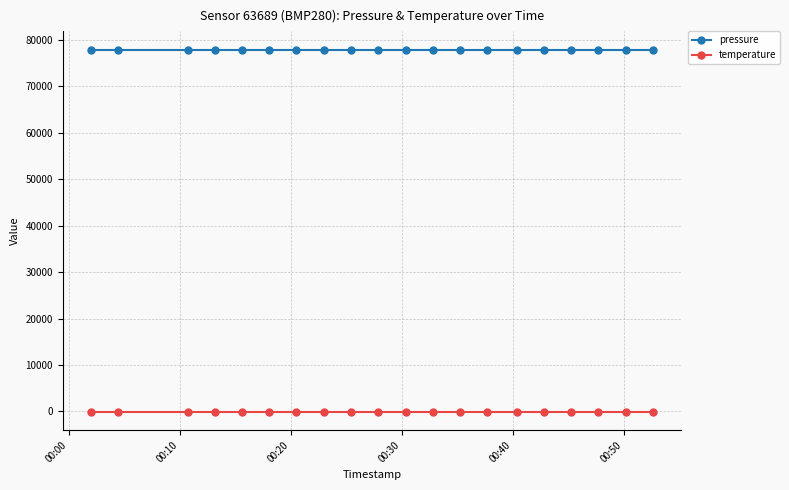

List the series in order of their overall mean, lowest first.

temperature, pressure